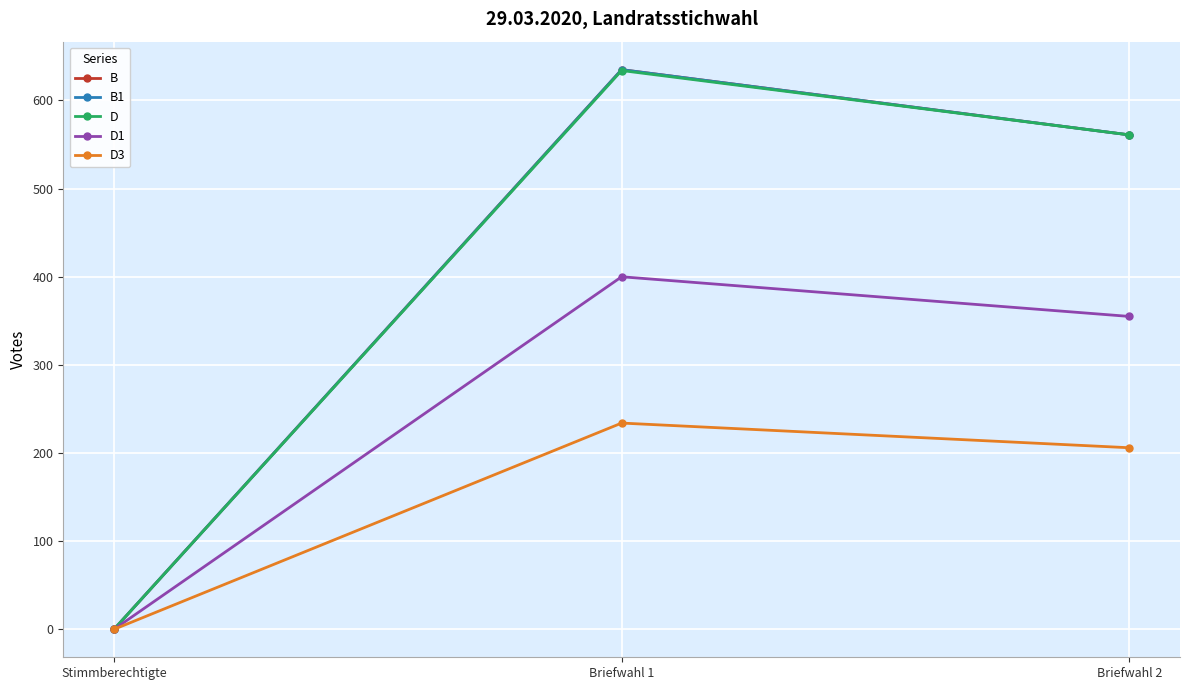

Is this an area chart (filled region under the line)?

No